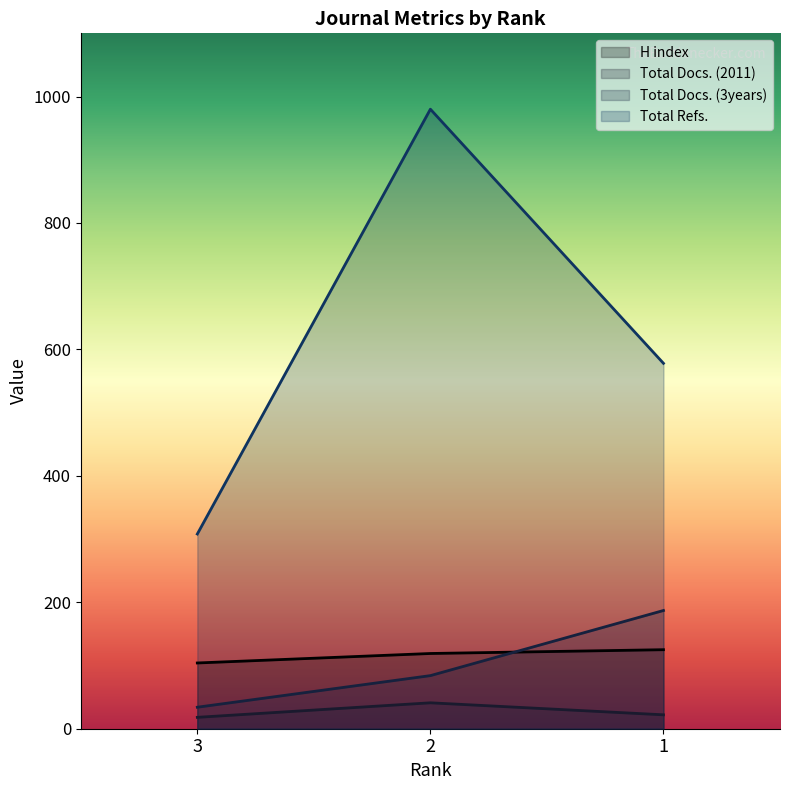

Reading right to left, transcribe all the data shown in this chart.

H index: 125	119	104
Total Docs. (2011): 22	41	18
Total Docs. (3years): 187	84	34
Total Refs.: 578	980	308